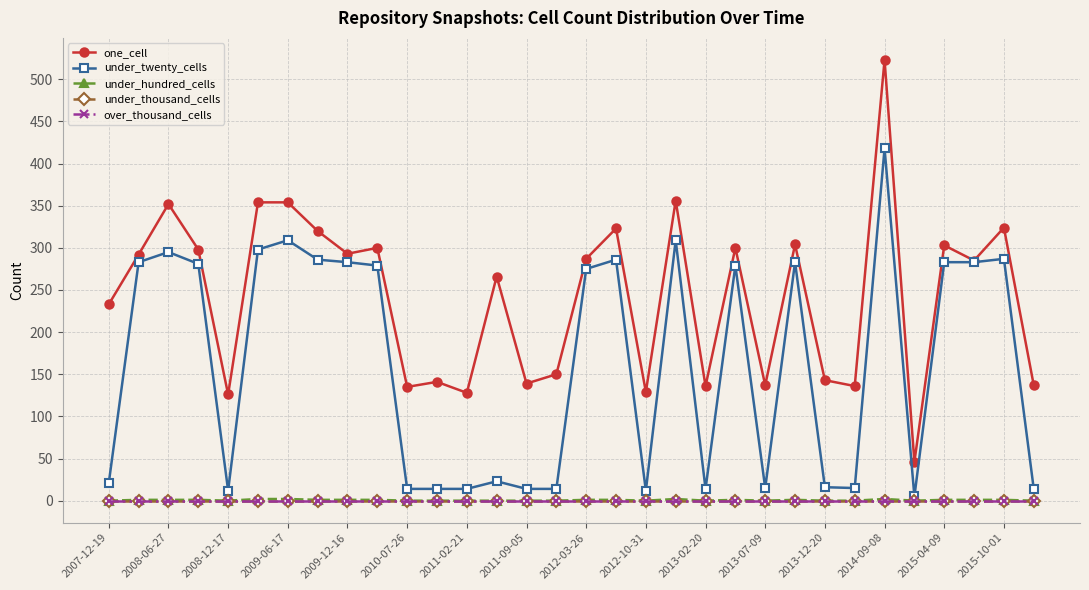

Is this an area chart (filled region under the line)?

No